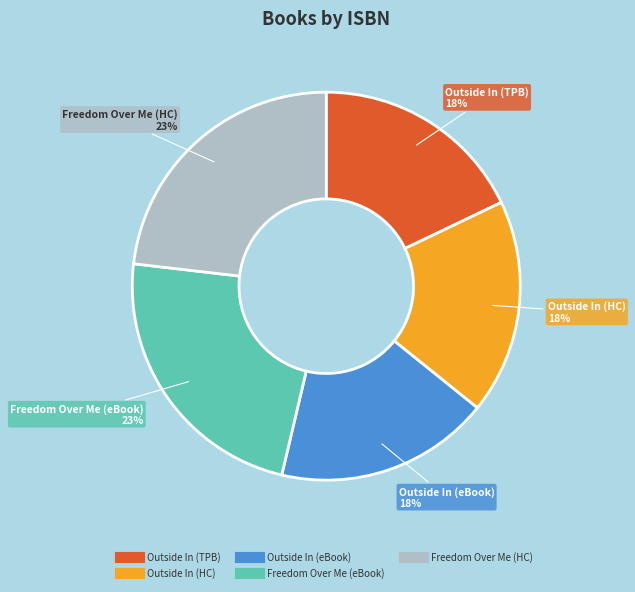

Does any single category account for the majority?

No